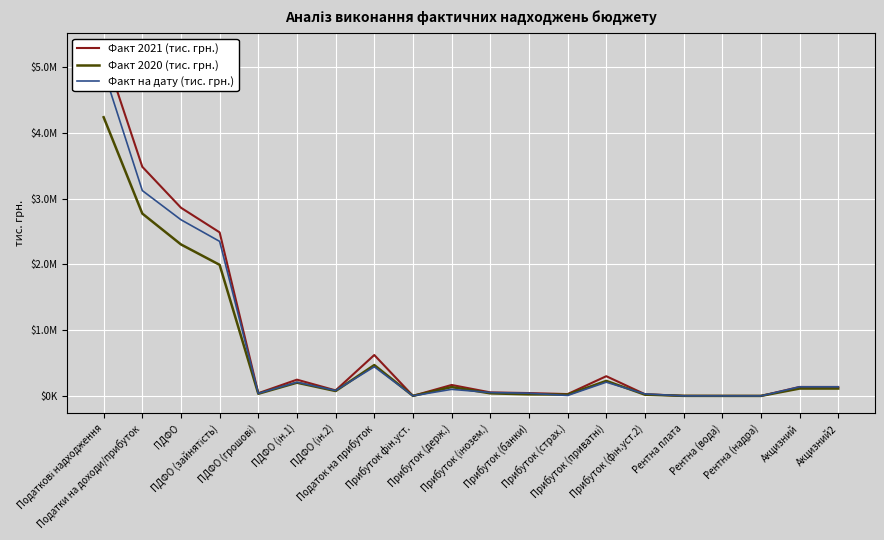

What is the lowest value of the Факт 2020 (тис. грн.) series?

557.0